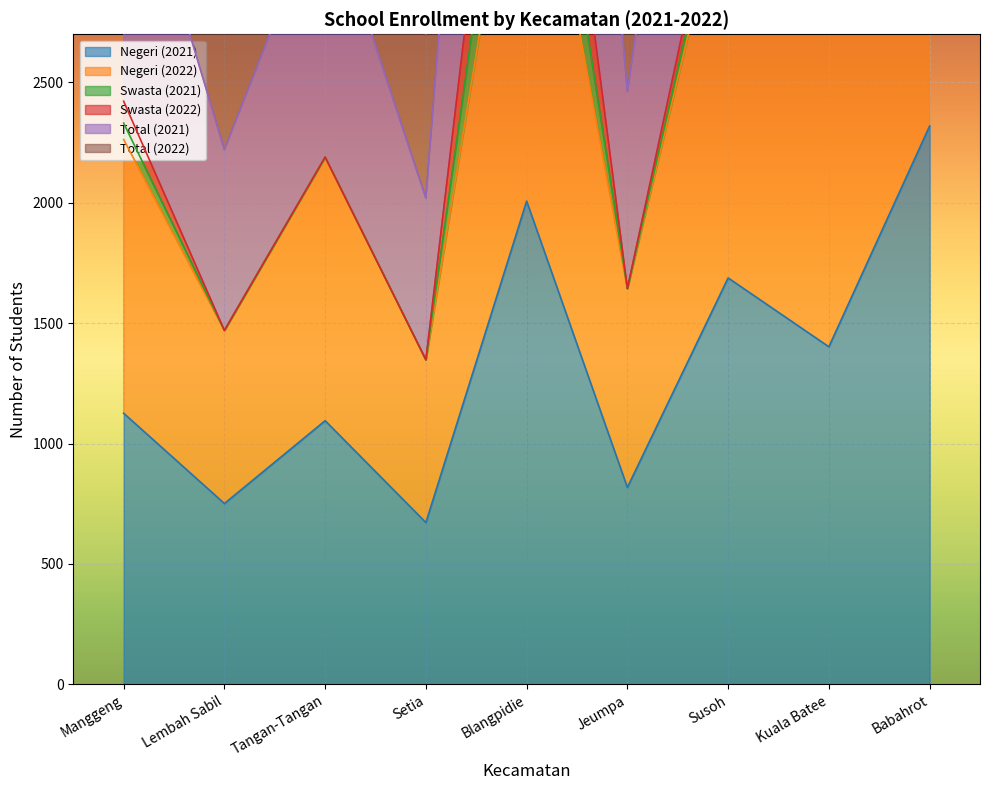

What is the minimum value for Total (2022)?

1348